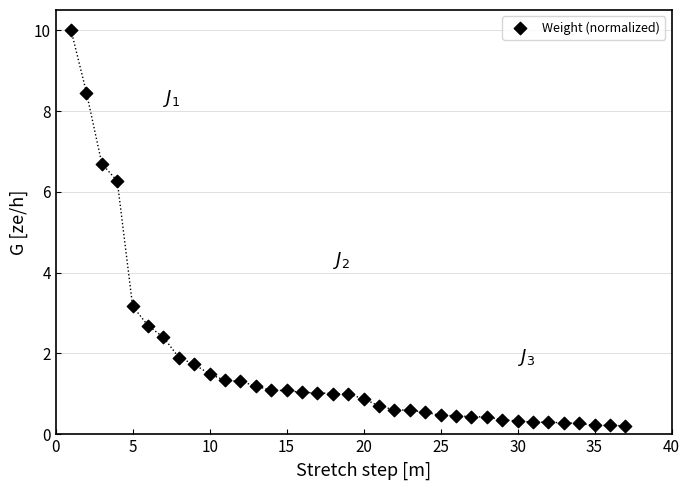

What is the range of Y values (max minus min)?

9.8